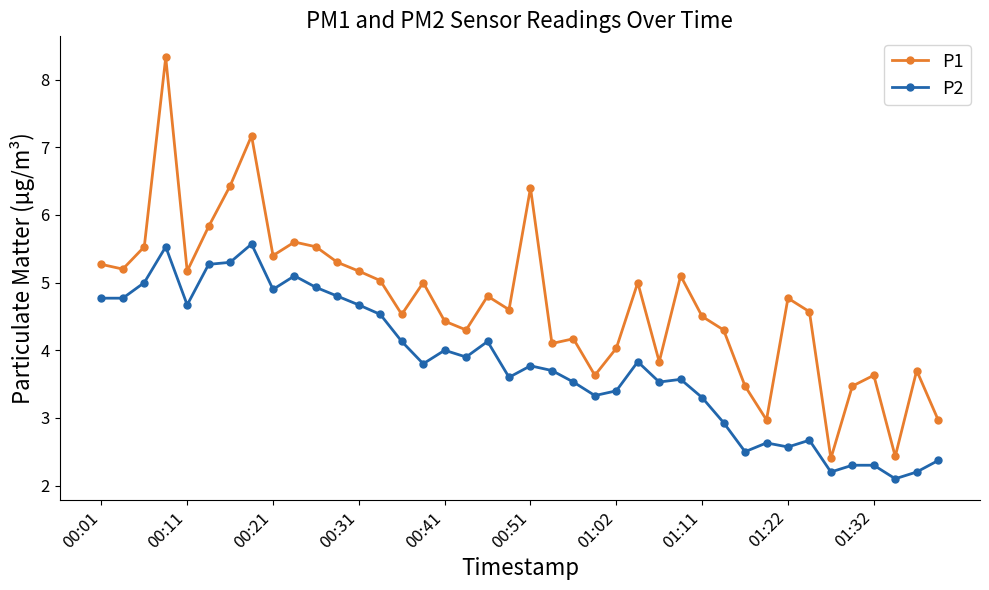

What is the average value of the P2 series?

3.8